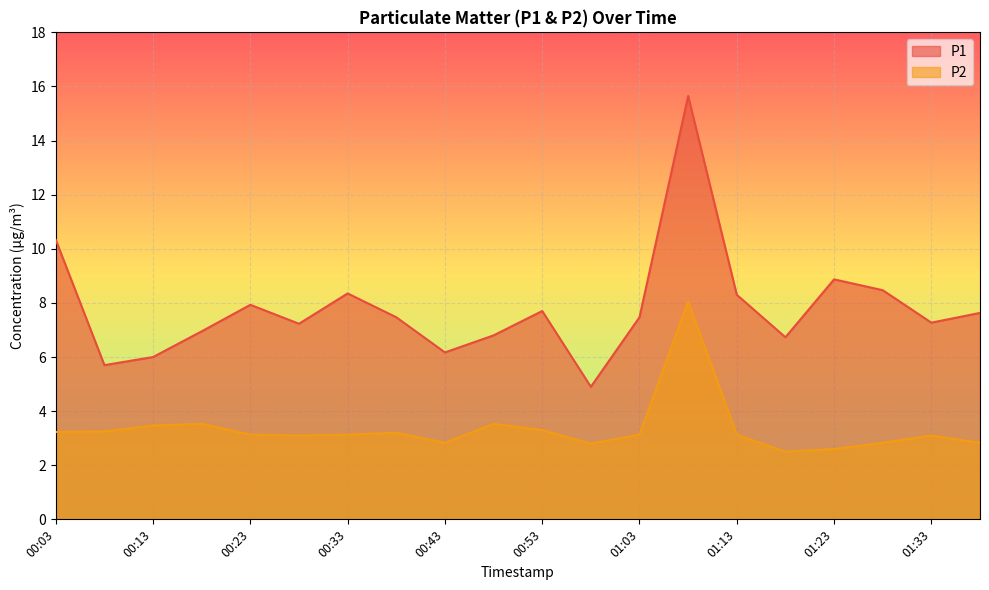

True or false: P2 and P1 intersect in this chart.

False